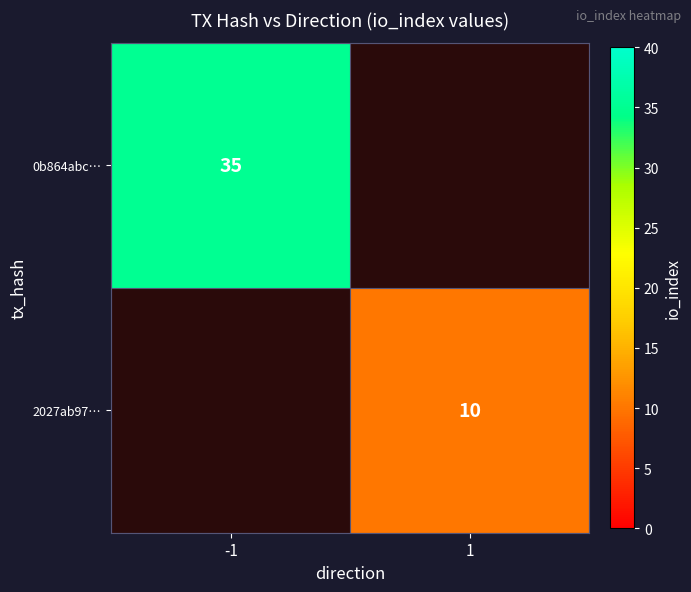

Is it true that 2027ab97… equals 10 at 1?

True